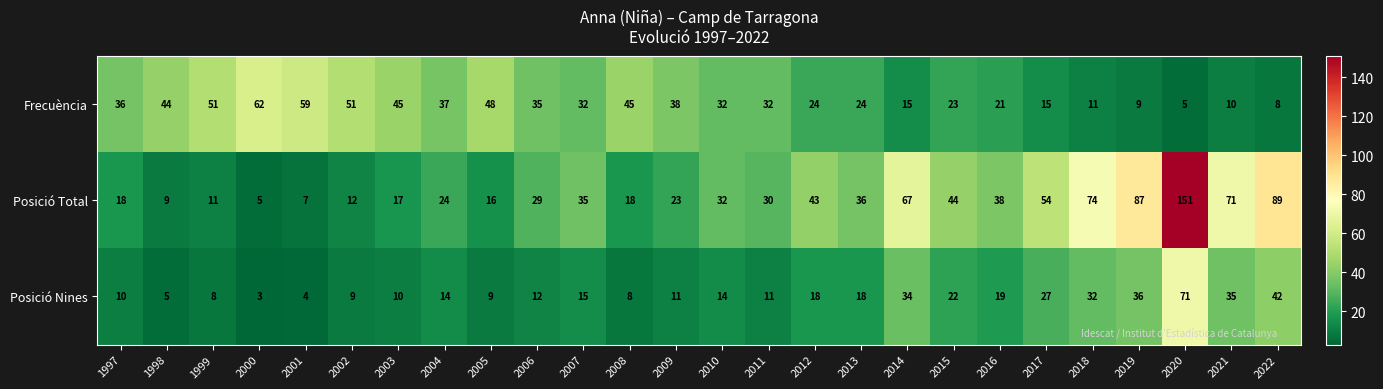

At which label is Posició Nines closest to 37?

2019